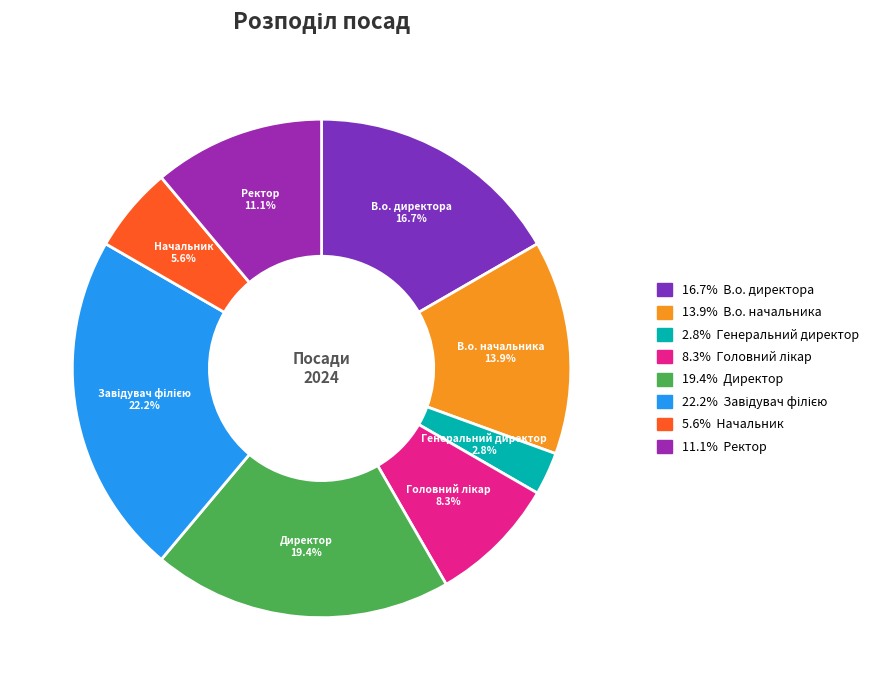

Is there any slice that represents more than half of the pie?

No